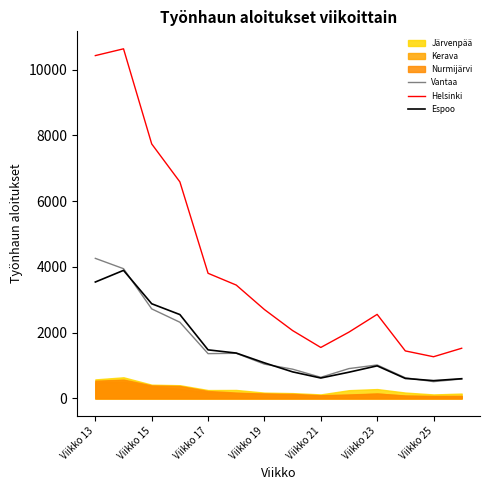

Read the Helsinki value at Viikko 19, to the nearest 100.

2700